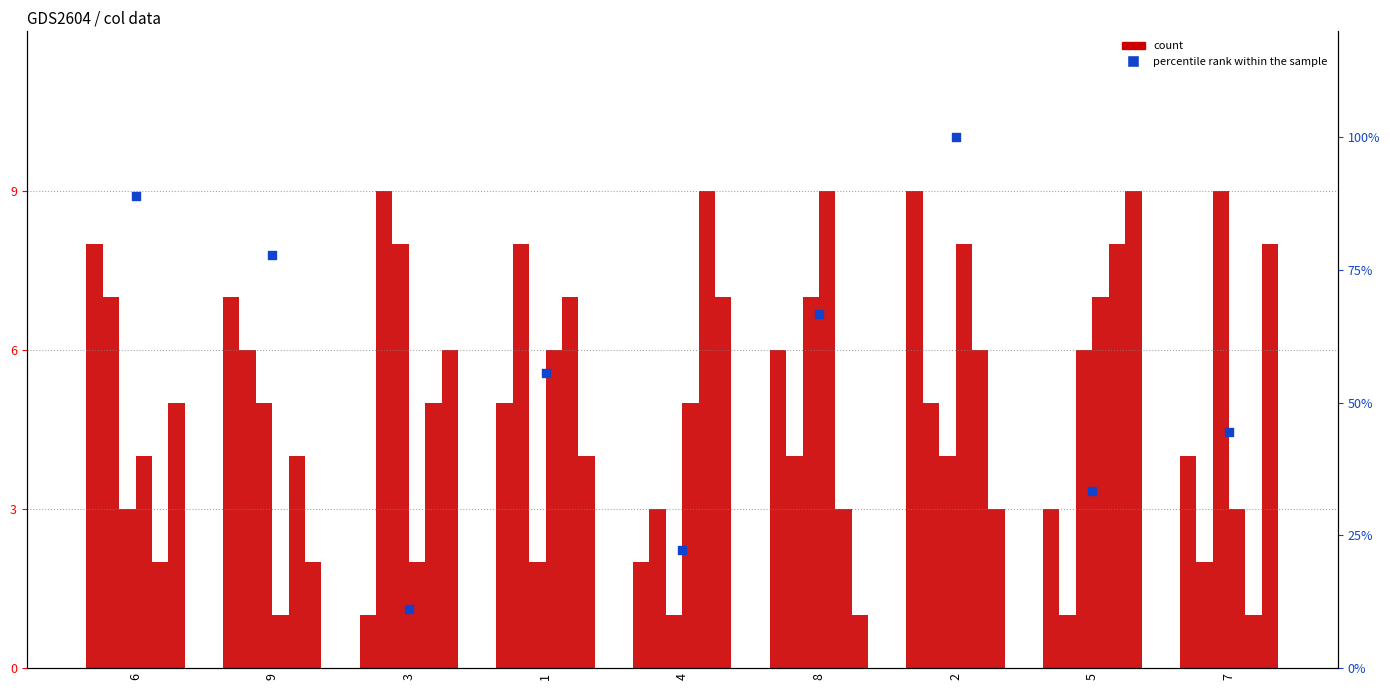

At which category is the sum across all series the highest?

2